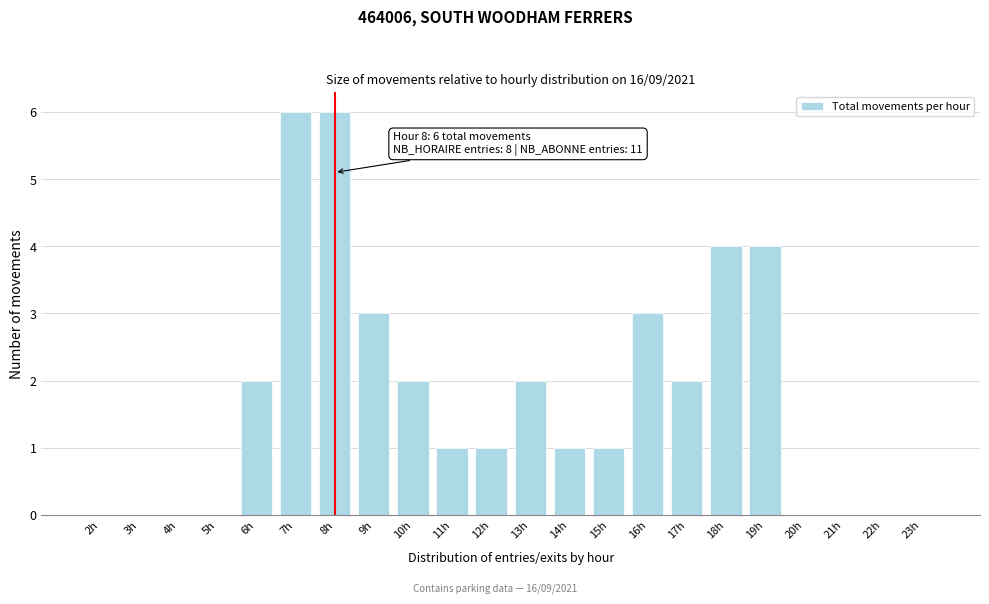

Reading left to right, transcribe all the data shown in this chart.

2h=0	3h=0	4h=0	5h=0	6h=2	7h=6	8h=6	9h=3	10h=2	11h=1	12h=1	13h=2	14h=1	15h=1	16h=3	17h=2	18h=4	19h=4	20h=0	21h=0	22h=0	23h=0